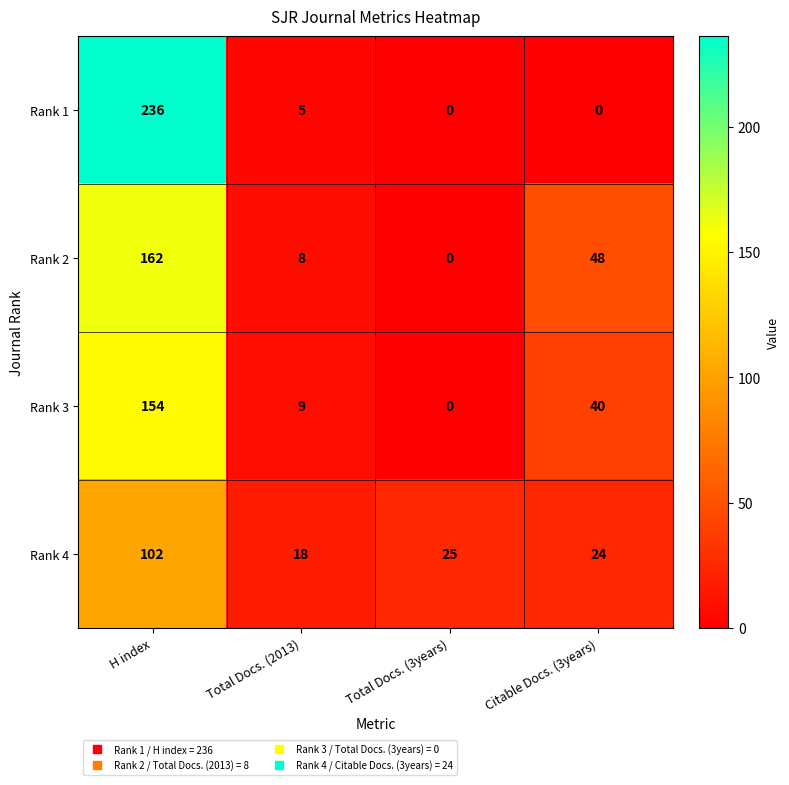

Which series changed the most between H index and Total Docs. (3years)?

Rank 1